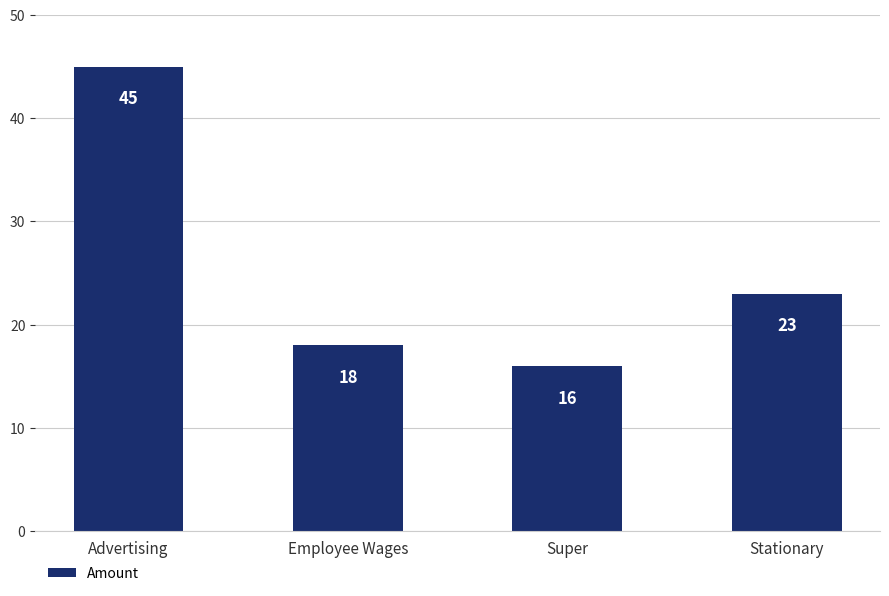

Rank the categories by value from lowest to highest.

Super, Employee Wages, Stationary, Advertising